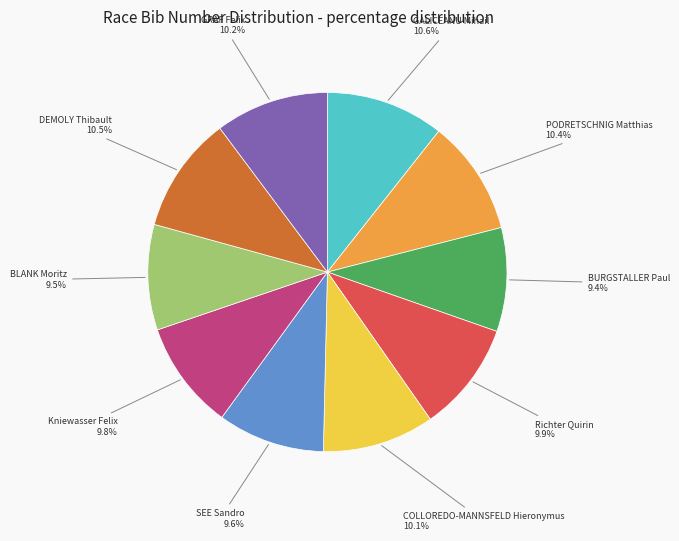

What percentage is NOT represented by GRAF Felix?

89.8%